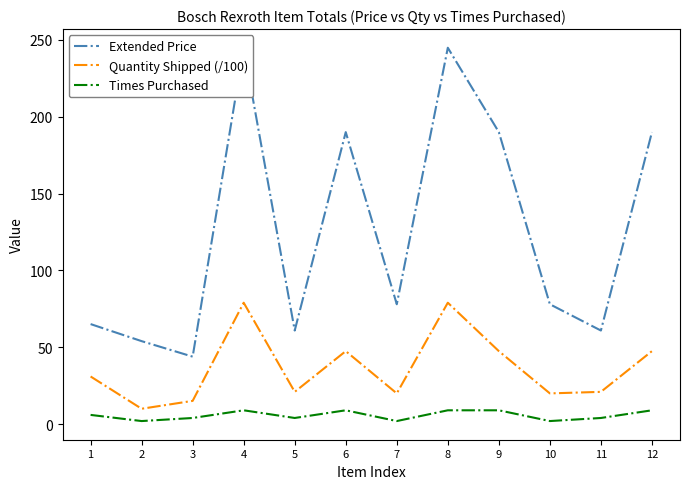

What is the spread (max minus min) of values at 4?

235.9